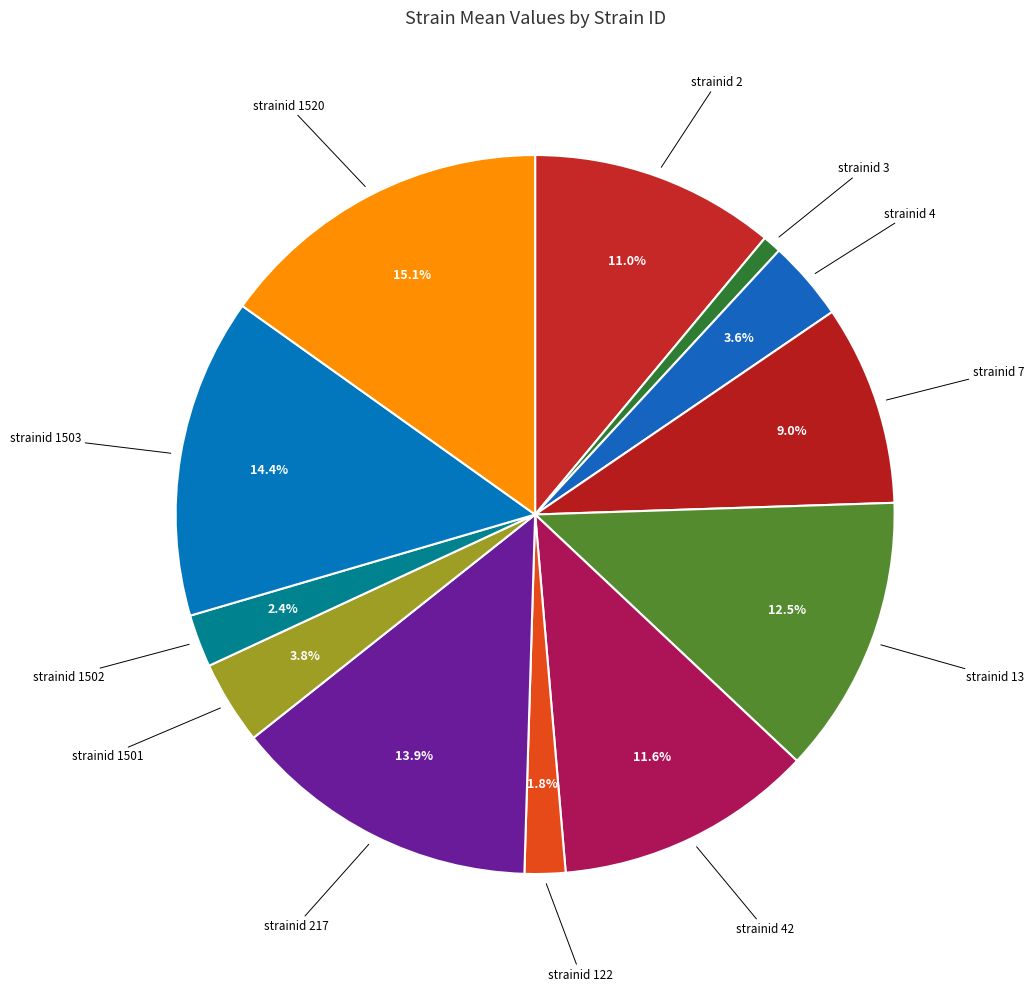

Rank the categories by value from lowest to highest.

strainid 3, strainid 122, strainid 1502, strainid 4, strainid 1501, strainid 7, strainid 2, strainid 42, strainid 13, strainid 217, strainid 1503, strainid 1520